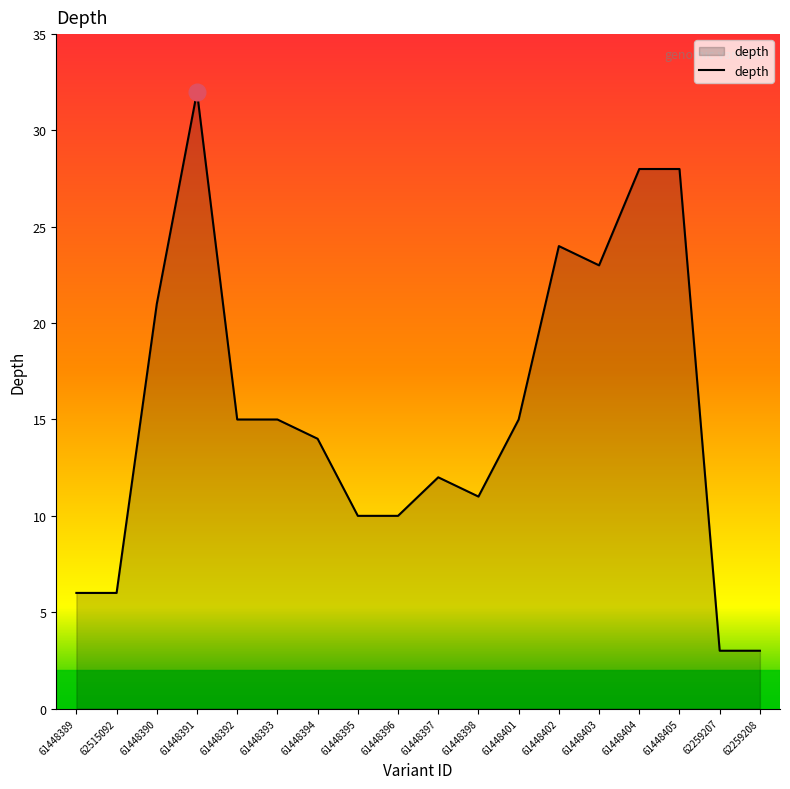

The chart shows a value of 21 at 61448390. True or false?

True